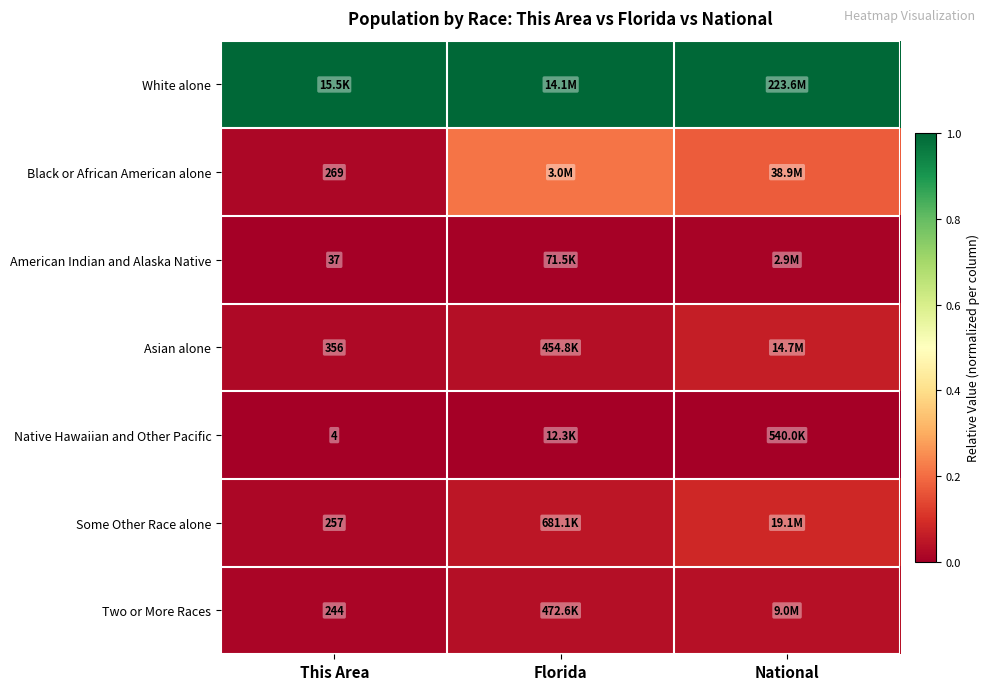

The value of Black or African American alone at National is 0.3. True or false?

False